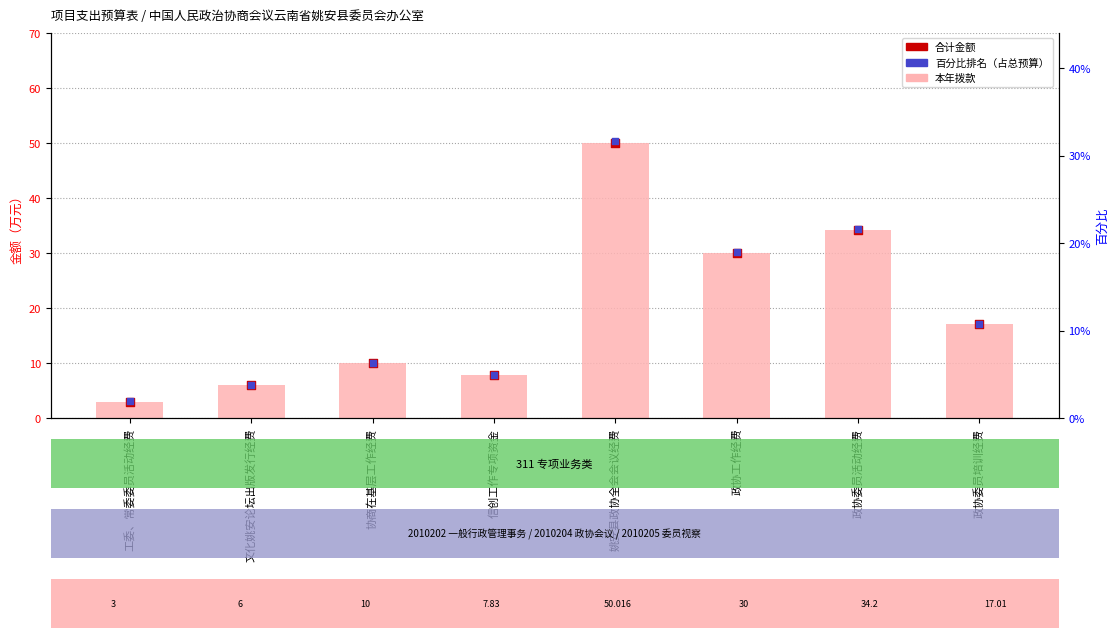

What is the total value across all series at 文化姚安论坛出版发行经费?

15.8